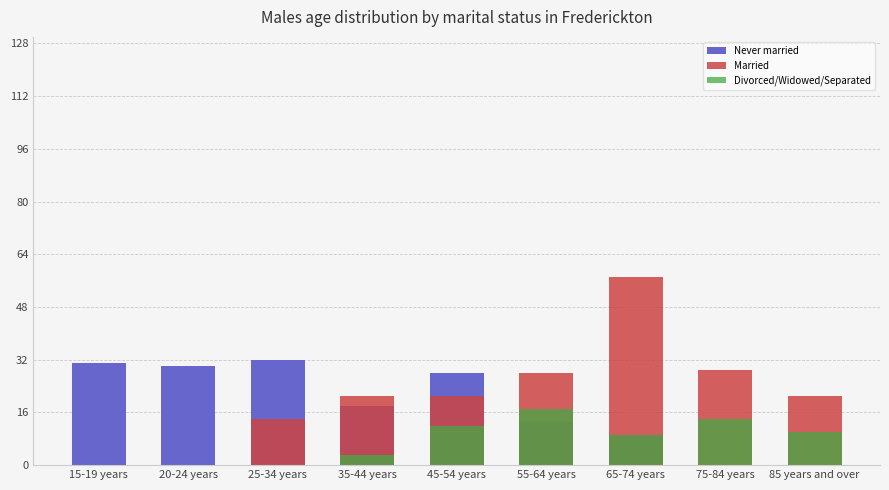

Reading left to right, list all the values displayed in this chart.

Never married: 15-19 years=31	20-24 years=30	25-34 years=32	35-44 years=18	45-54 years=28	55-64 years=13	65-74 years=9	75-84 years=0	85 years and over=0
Married: 15-19 years=0	20-24 years=0	25-34 years=14	35-44 years=21	45-54 years=21	55-64 years=28	65-74 years=57	75-84 years=29	85 years and over=21
Divorced/Widowed/Separated: 15-19 years=0	20-24 years=0	25-34 years=0	35-44 years=3	45-54 years=12	55-64 years=17	65-74 years=9	75-84 years=14	85 years and over=10